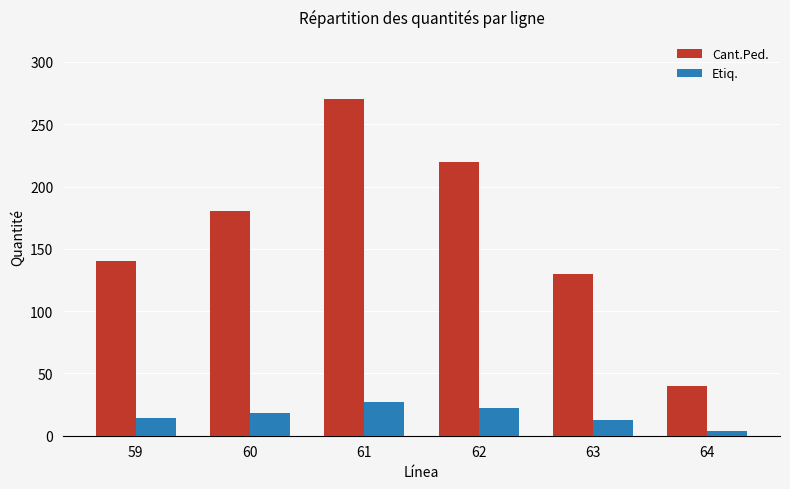

The Etiq. series shows 27 at 61. True or false?

True